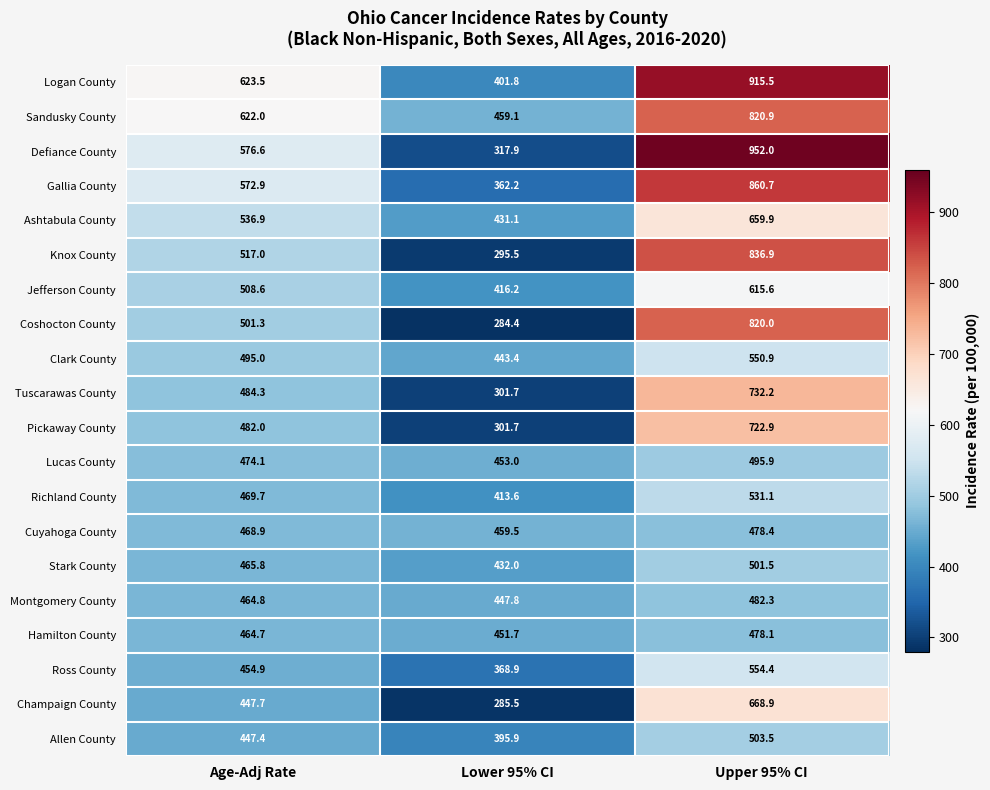

True or false: Stark County has a value of 501.5 at Upper 95% CI.

True